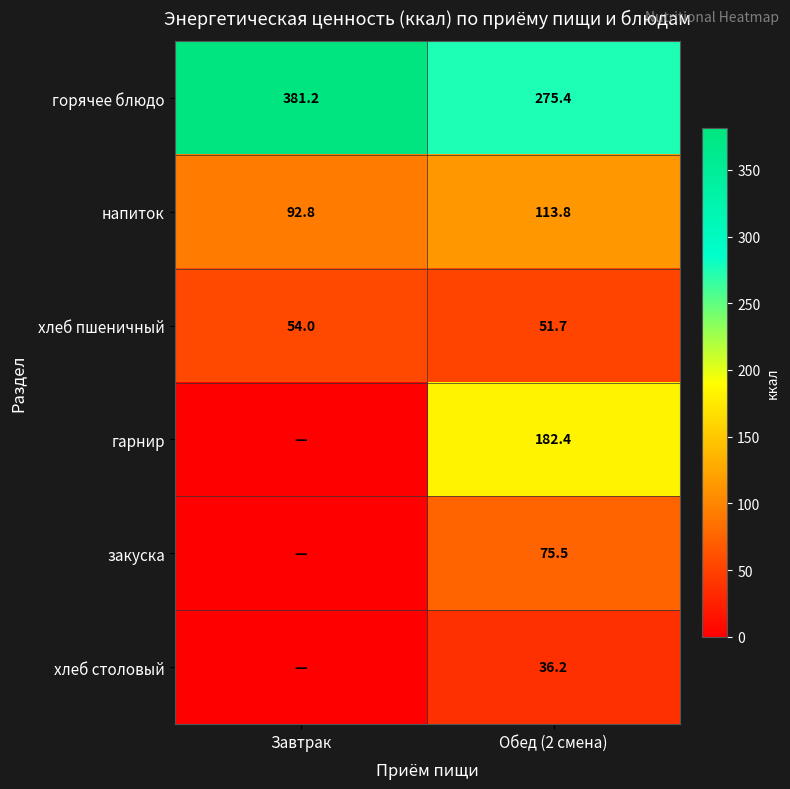

What is the sum of the напиток values at Обед (2 смена) and Завтрак?

206.6